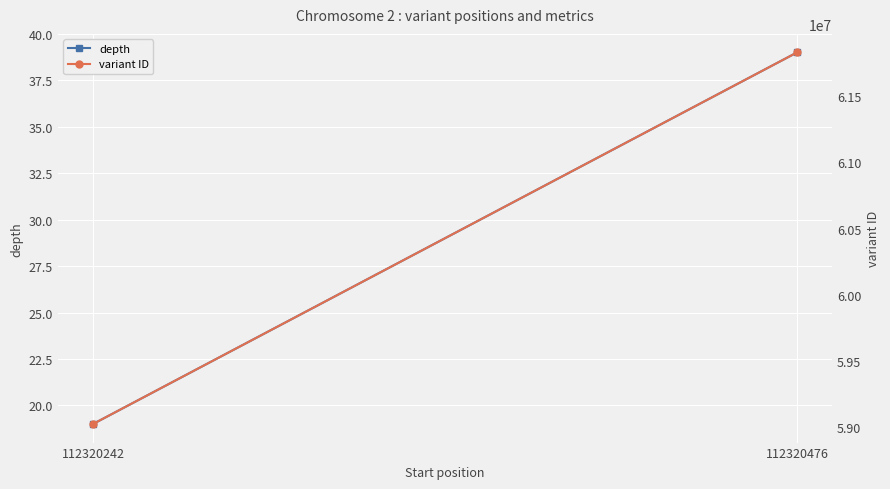

What is the greatest value displayed?

61831058